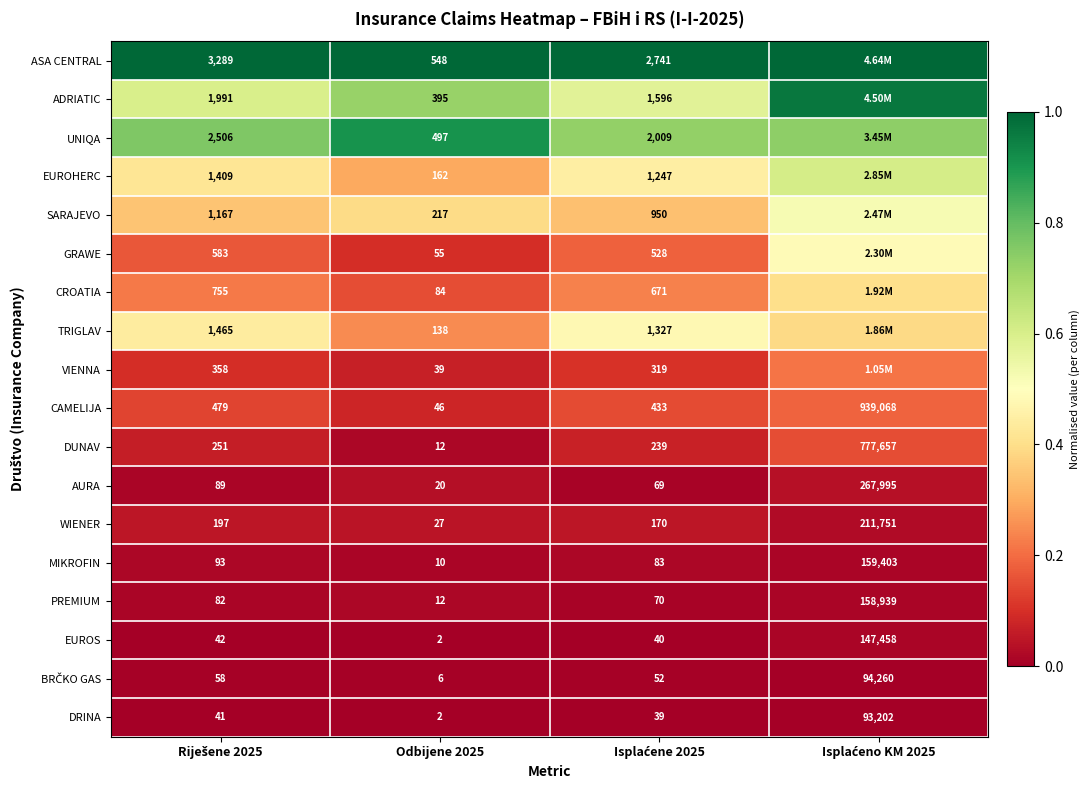

Where is EUROS nearest to the value 0?

Odbijene 2025